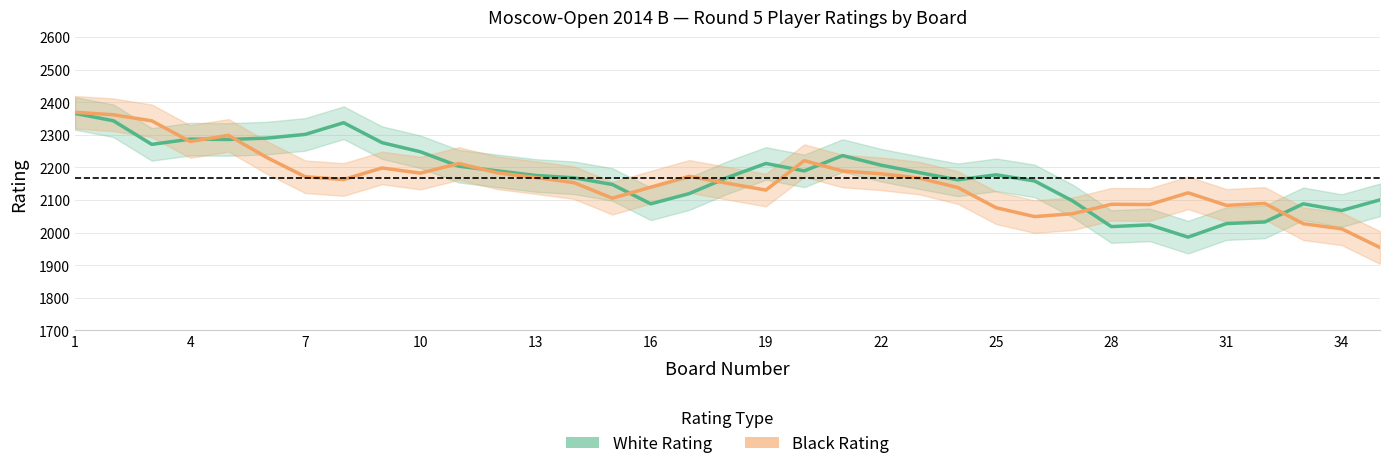

After their last crossing, which series has the higher values: Black Rating or White Rating?

White Rating